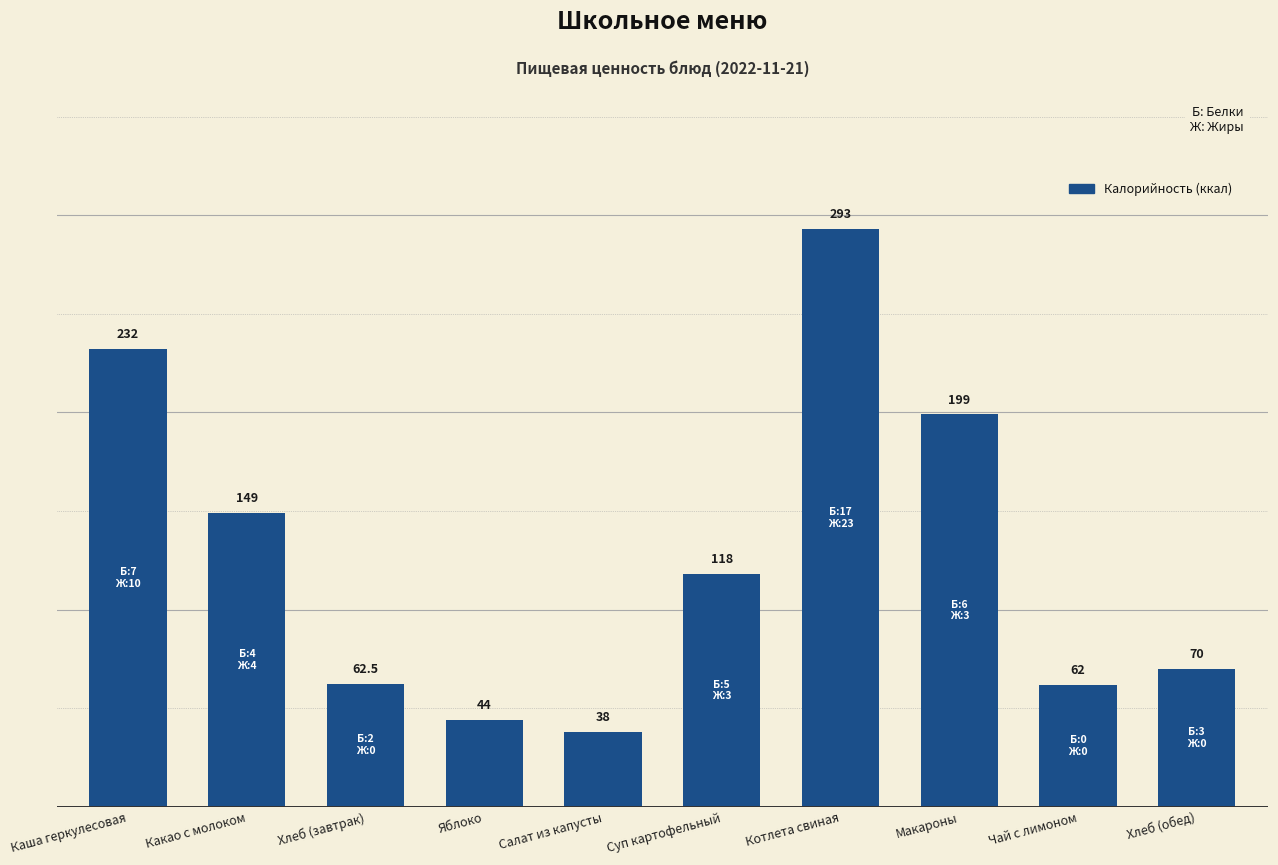

How many data points does each series have?

10